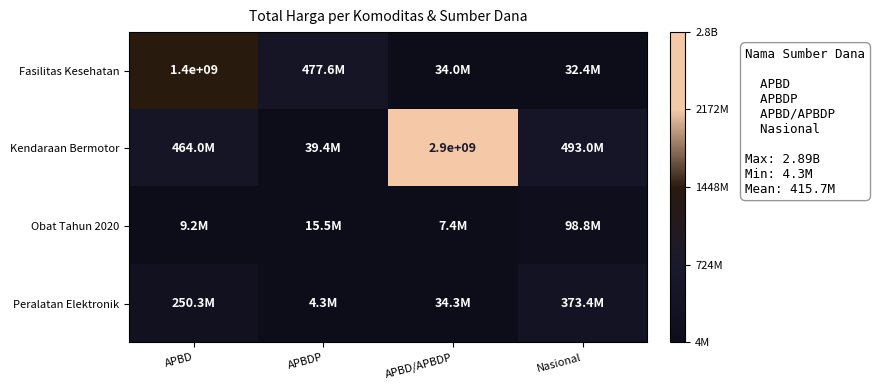

The value of Fasilitas Kesehatan at APBD is 1400000000. True or false?

True